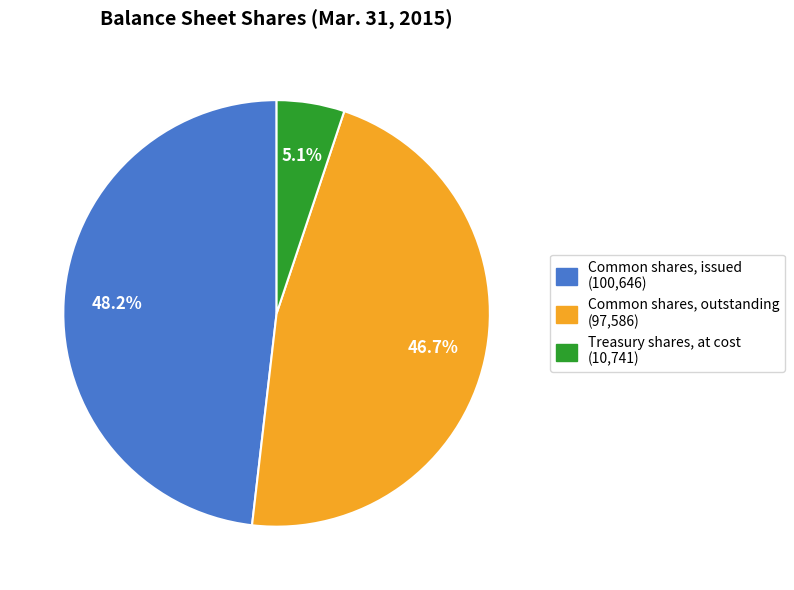

Approximately how many times larger is the value at Common shares, outstanding (97,586) compared to Common shares, issued (100,646)?

1.0